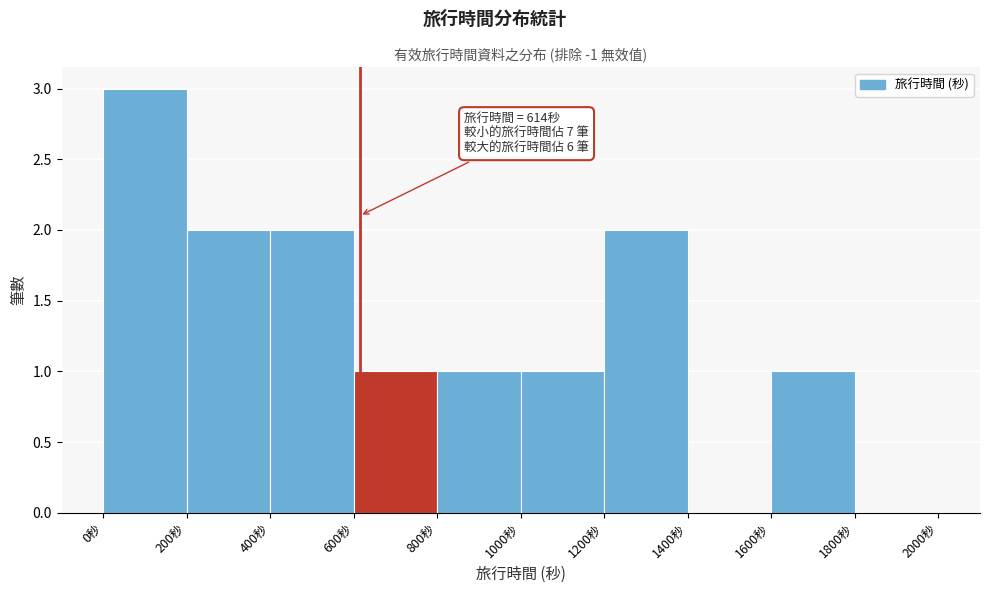

Over which range of the x-axis is the bar tallest?

0 to 200